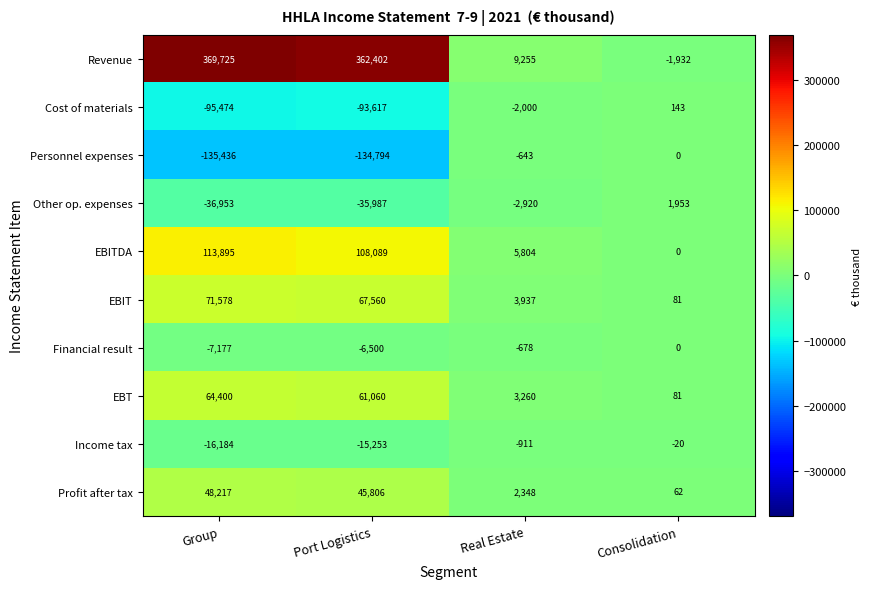

Which series changed the most between Group and Port Logistics?

Revenue